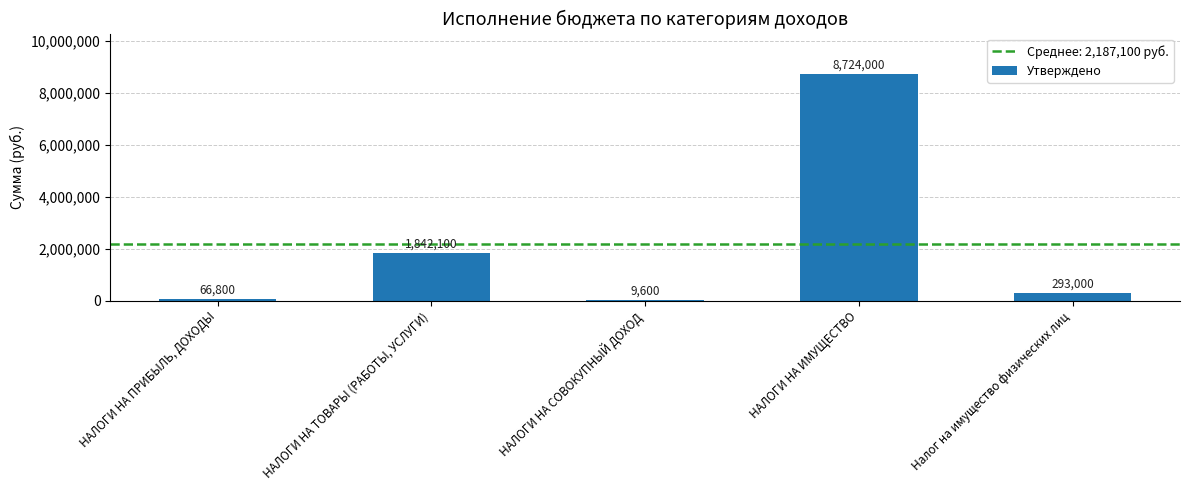

Which label corresponds to the largest value in the chart?

НАЛОГИ НА ИМУЩЕСТВО